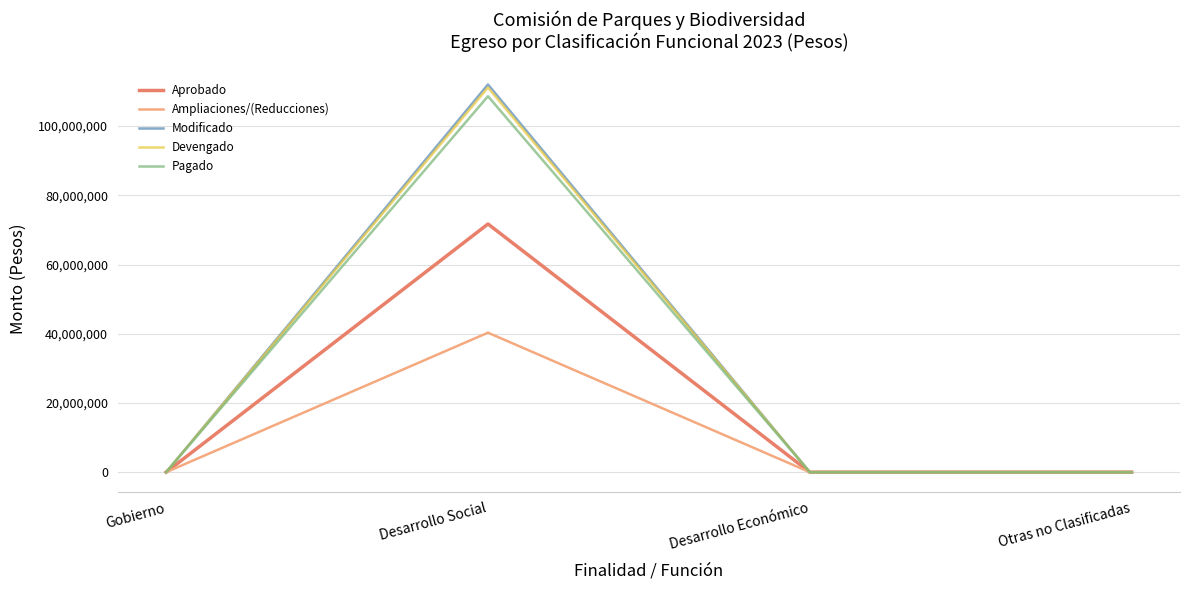

What are all the series names shown in the legend?

Aprobado, Ampliaciones/(Reducciones), Modificado, Devengado, Pagado